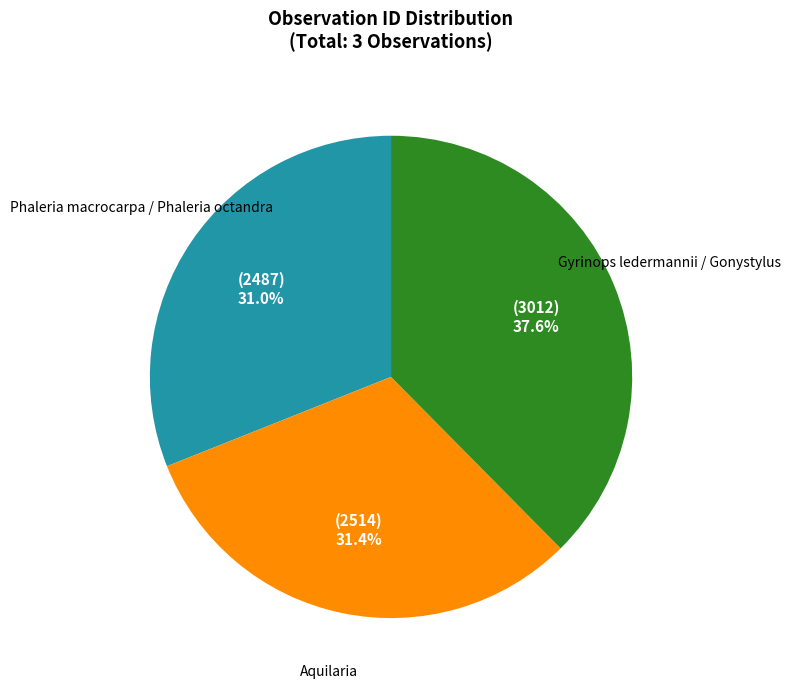

How much of the chart is everything except Gyrinops ledermannii / Gonystylus?

62.4%